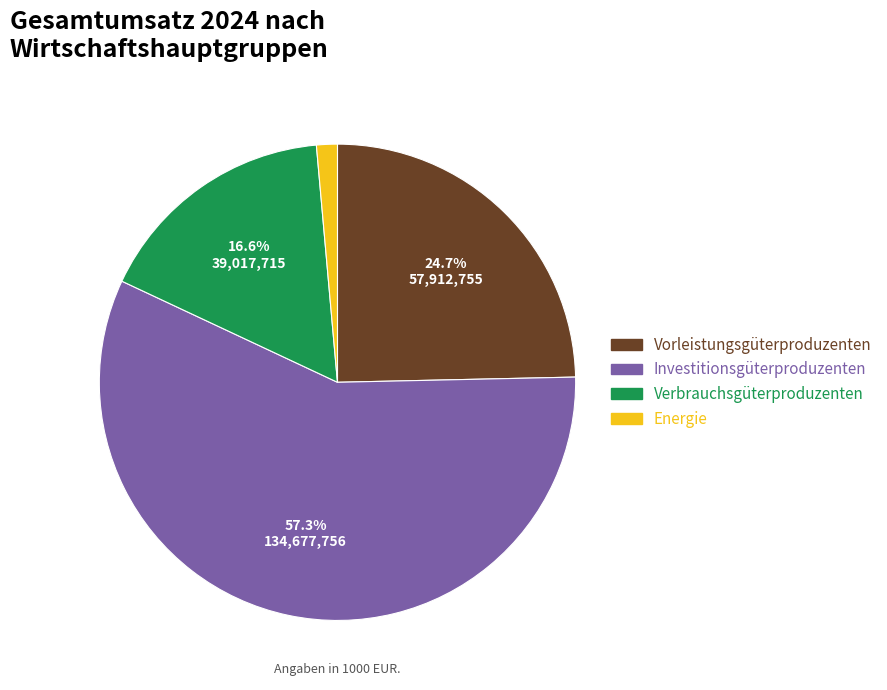

Is there any slice that represents more than half of the pie?

Yes